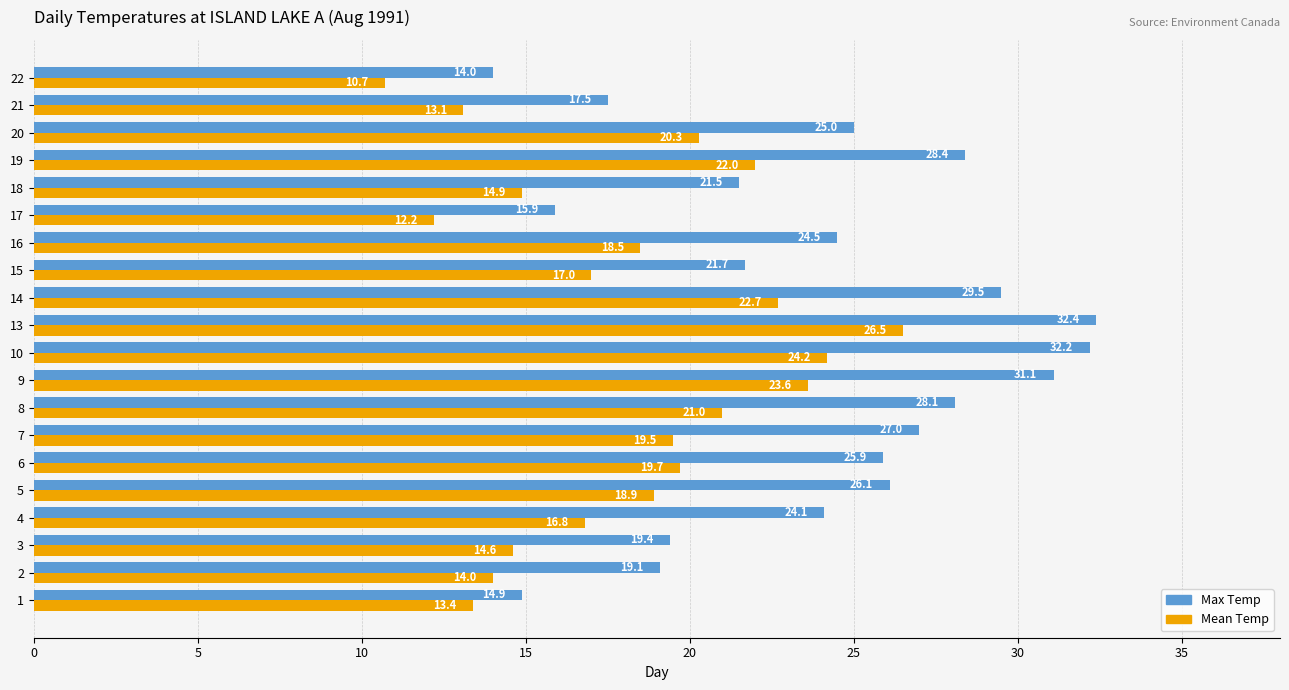

At which category is the sum across all series the highest?

13